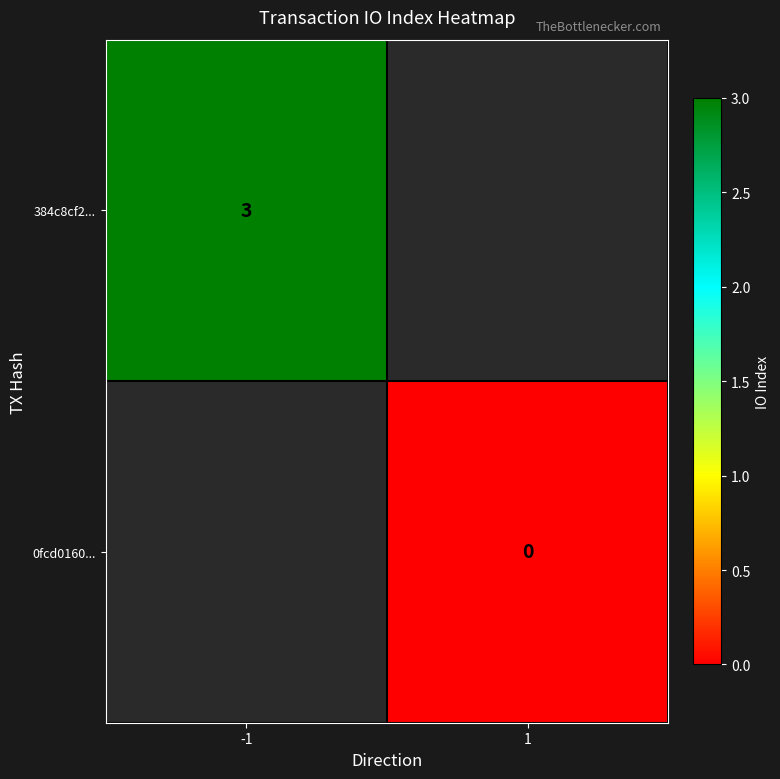

Is the value of 0fcd0160... at 1 greater than the value of 384c8cf2... at -1?

No